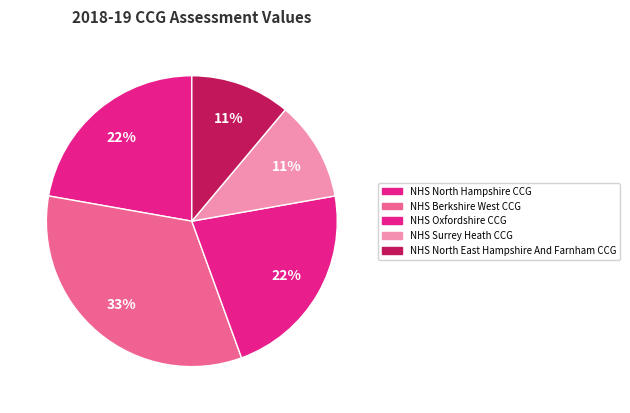

What percentage is NOT represented by NHS North Hampshire CCG?

77.8%